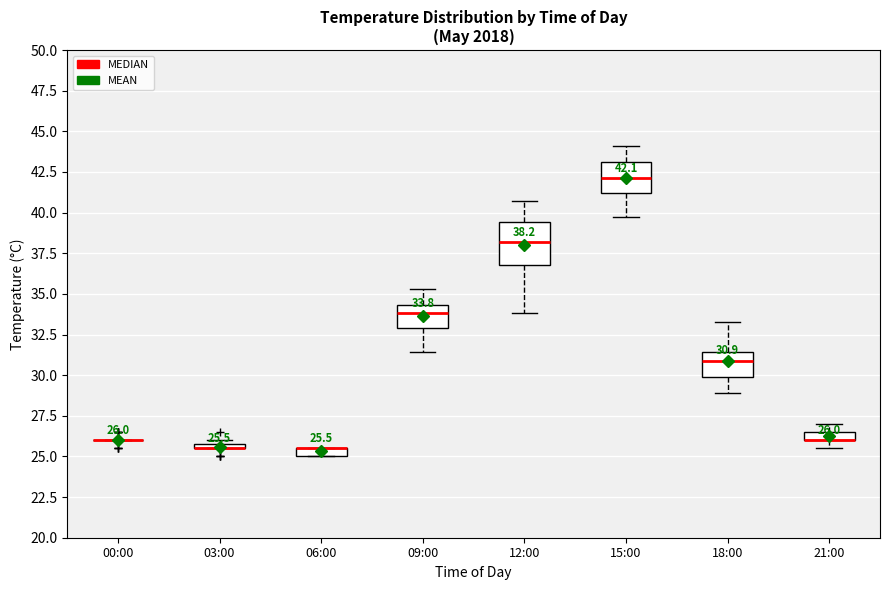

Comparing the boxes themselves (not the whiskers), which one is the tallest?

12:00